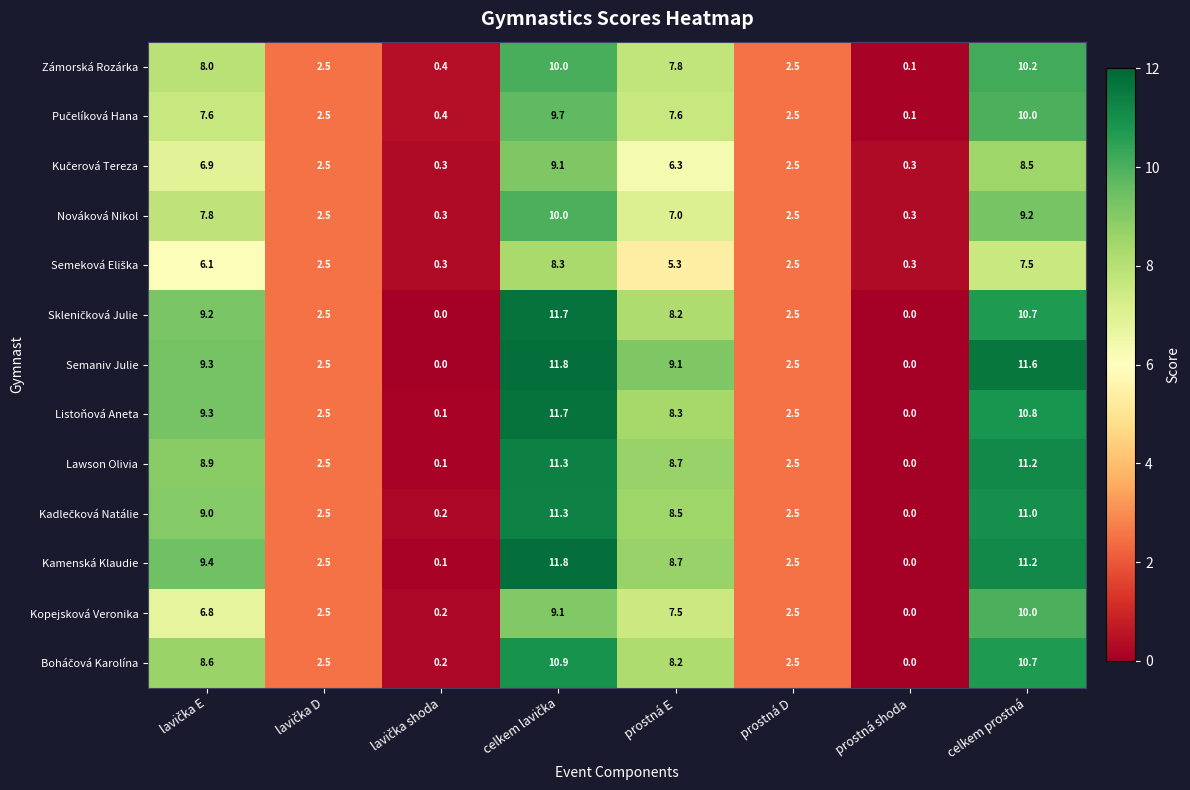

What is the spread (max minus min) of values at prostná E?

3.8